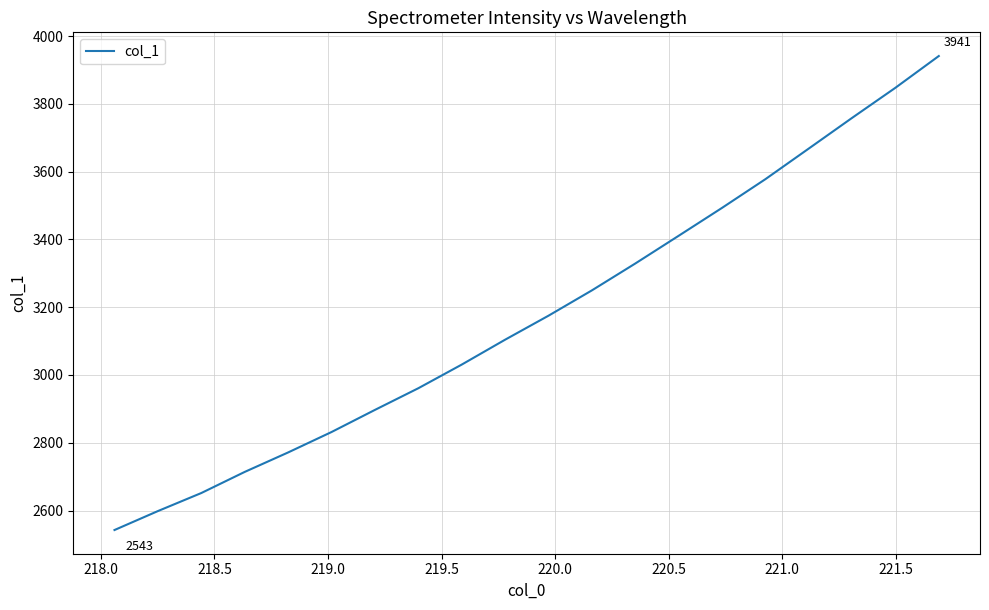

True or false: the data has more than 1 interior local peaks.

False